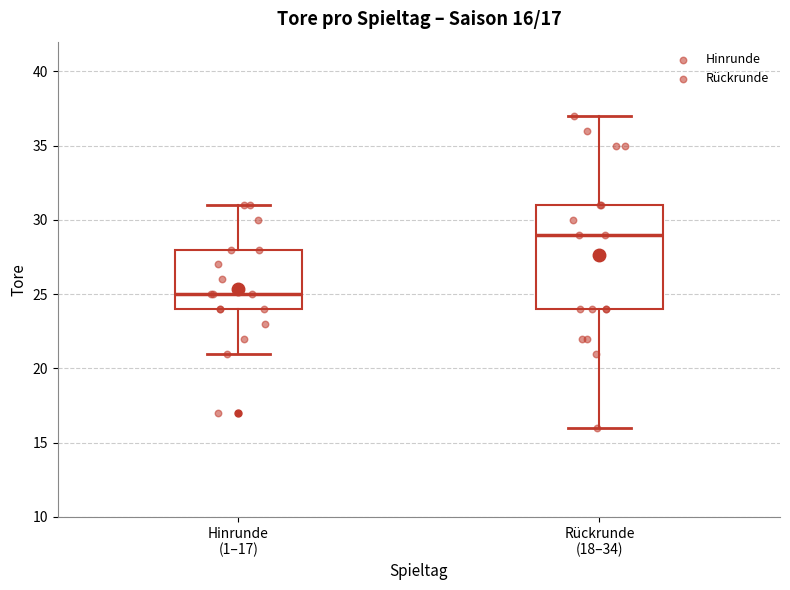

Comparing the boxes themselves (not the whiskers), which one is the tallest?

Rückrunde (18–34)